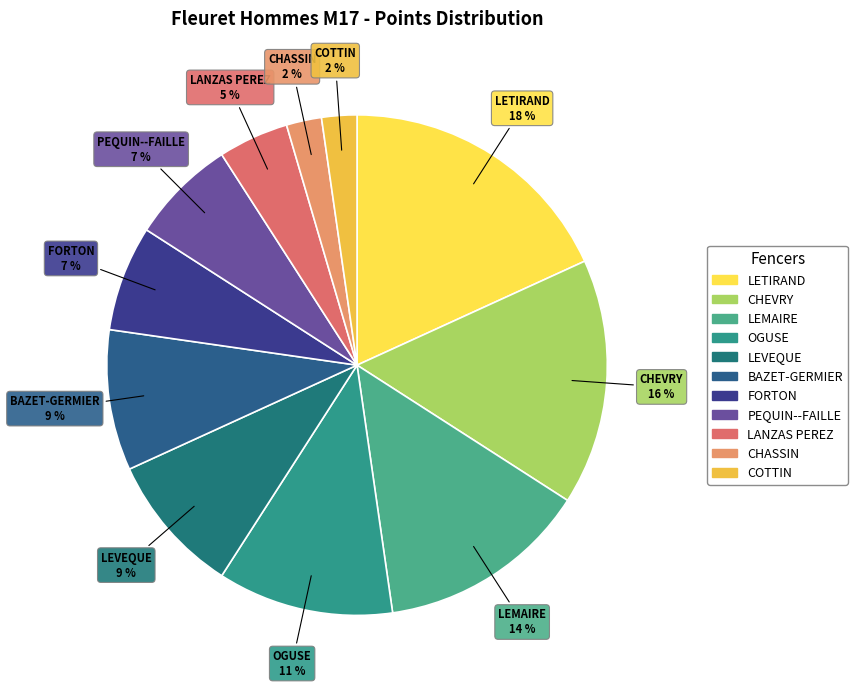

How many segments does this pie chart have?

11